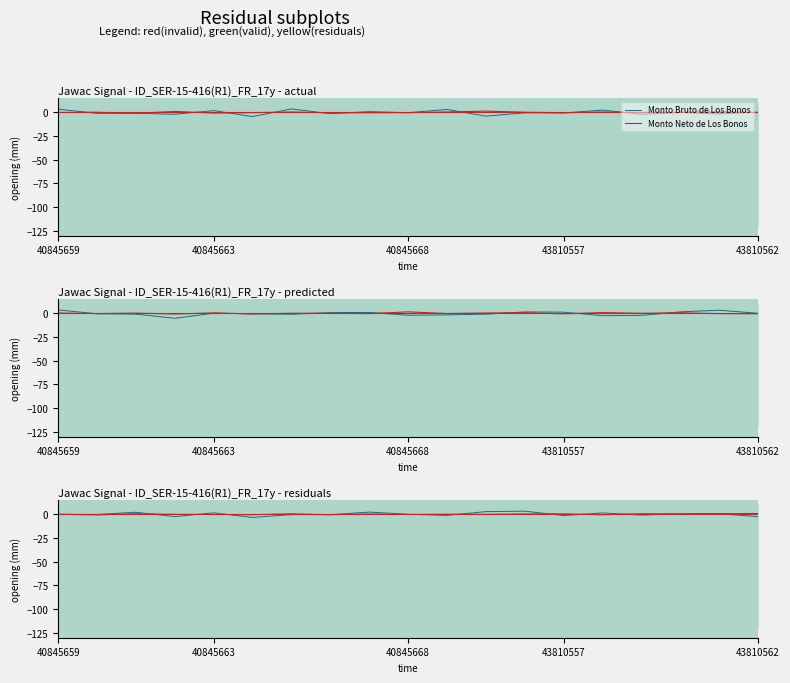

Which series has the largest total across all categories?

Monto Neto de Los Bonos